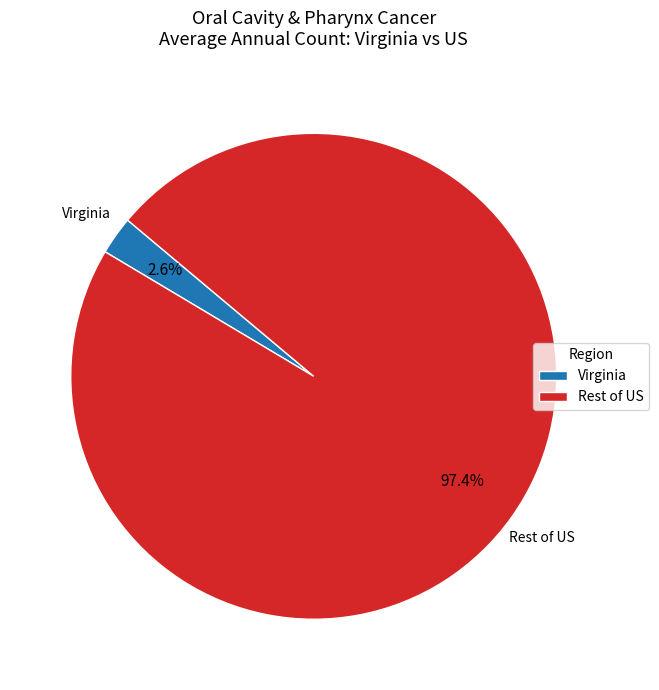

Between Virginia and Rest of US, which is larger?

Rest of US